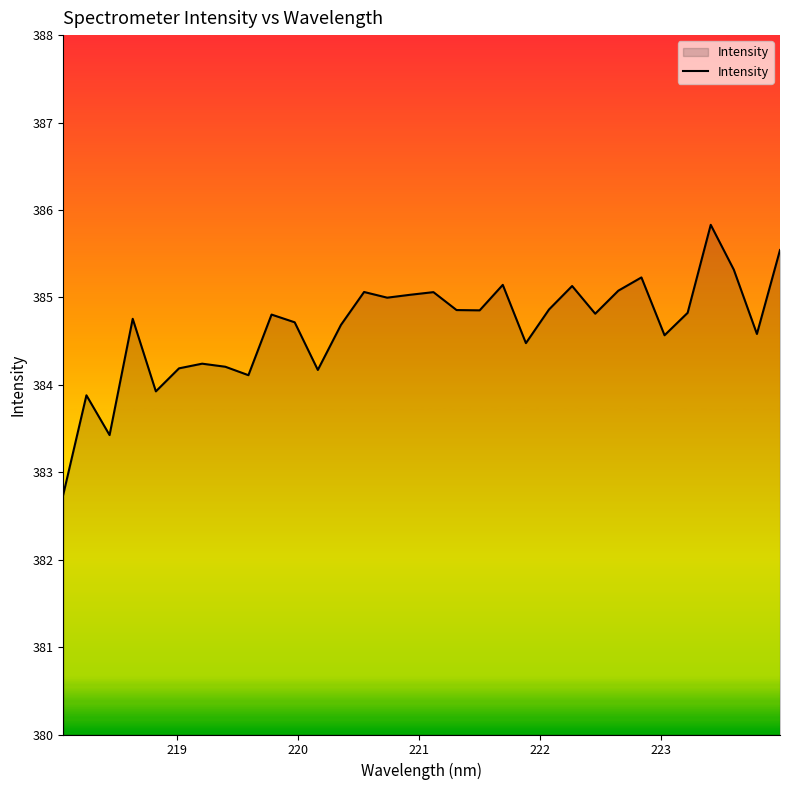

What is the difference between the maximum and minimum values?

3.1